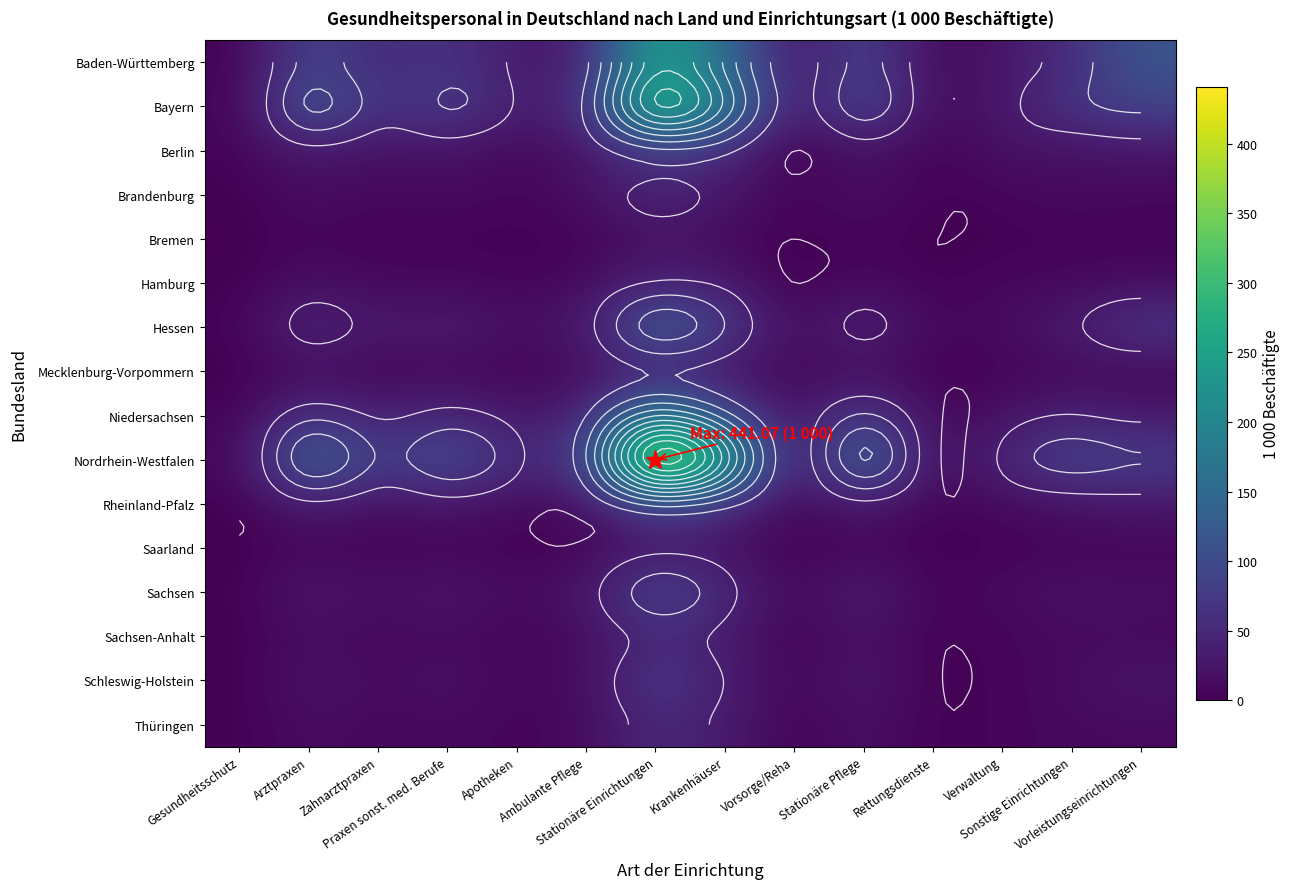

How many data points does each series have?

14